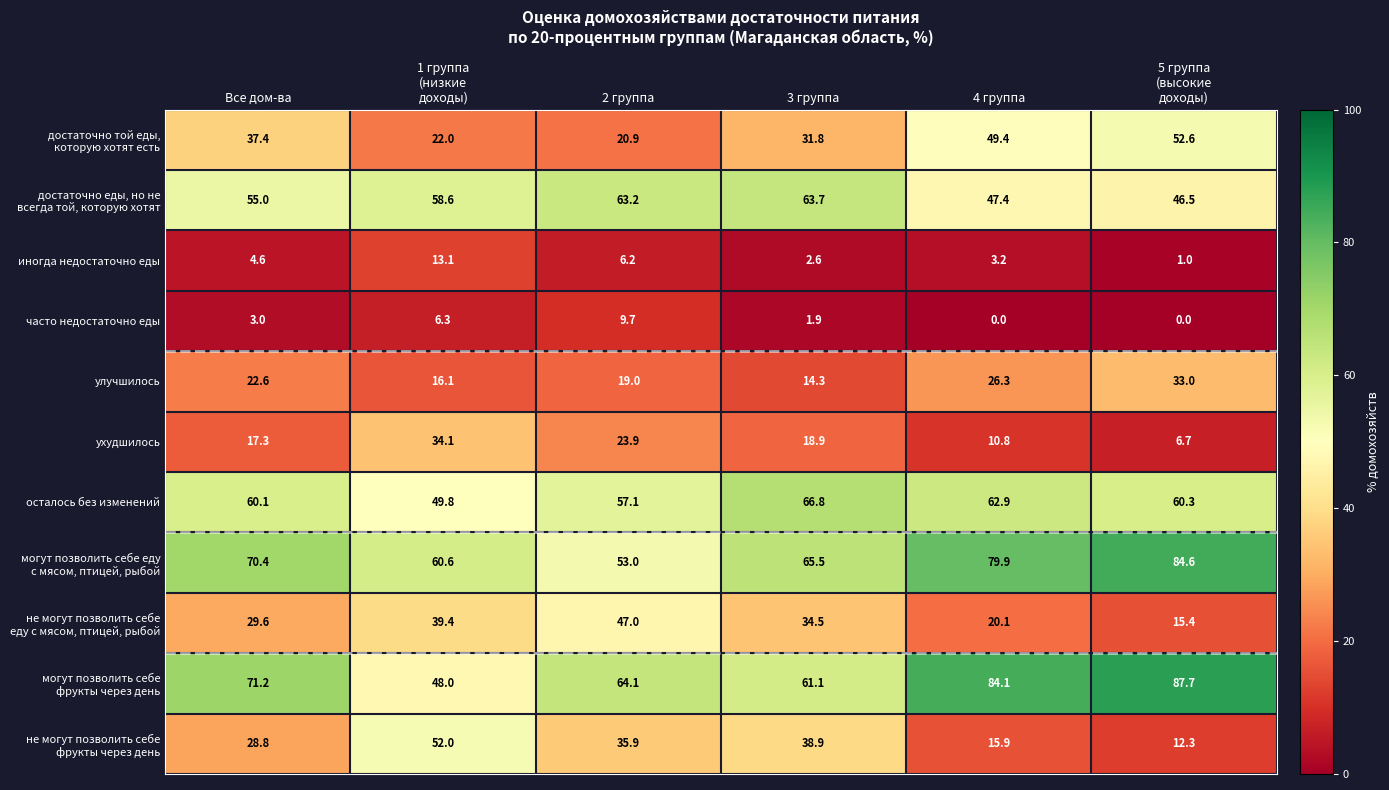

Is it true that осталось без изменений equals 90.5 at 3 группа?

False